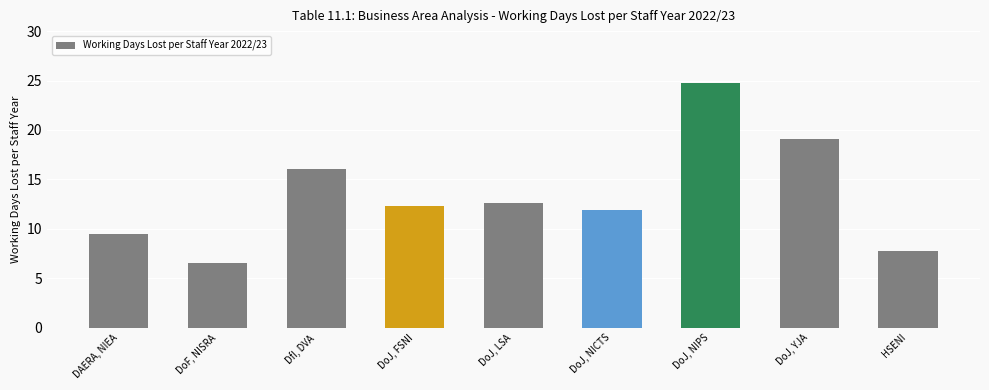

What is the difference between the maximum and second lowest values?

17.1